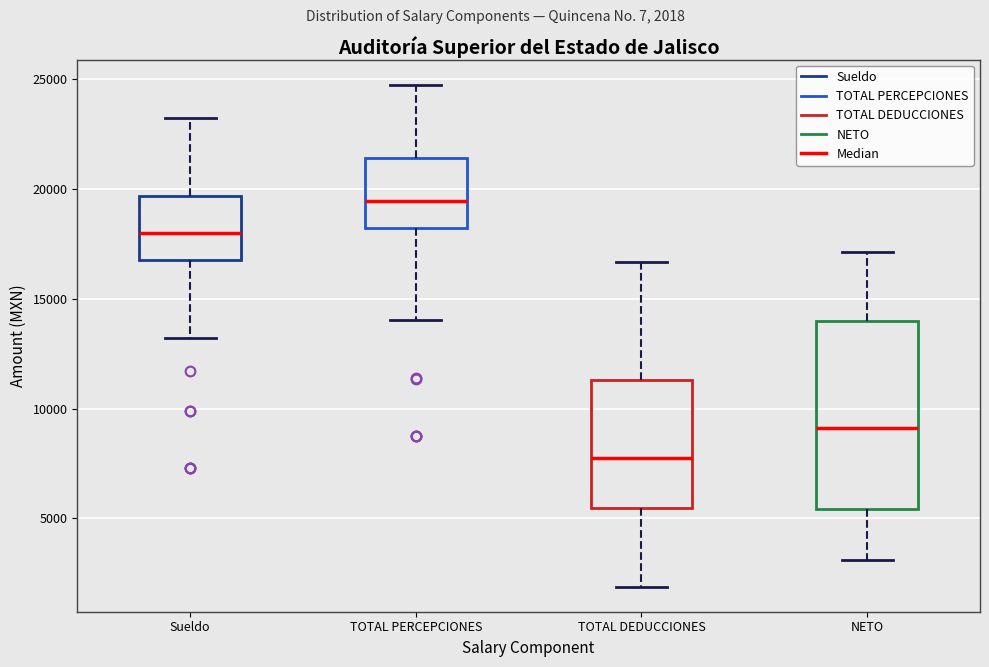

Where does the upper whisker of the box for TOTAL DEDUCCIONES end on the y-axis? The values are not printed on the chart, so give them approximately, as read against the axis.

16500